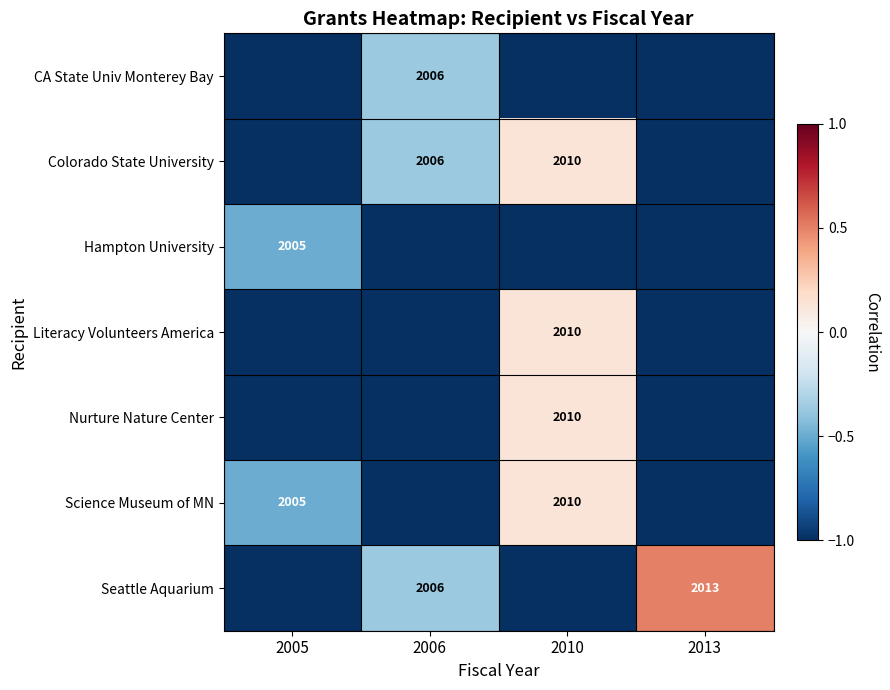

The Seattle Aquarium series shows 1235 at 2013. True or false?

False